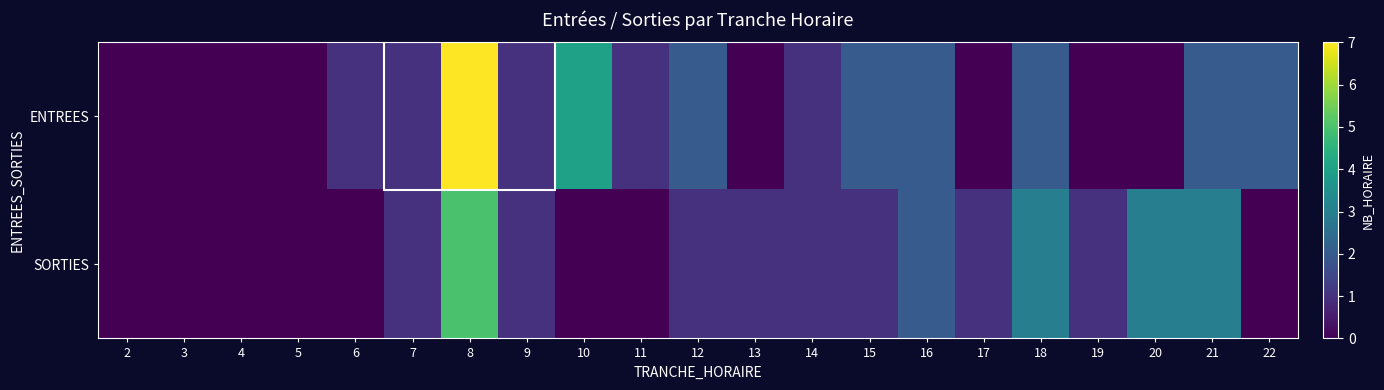

Reading left to right, transcribe all the data shown in this chart.

ENTREES: 2=0	3=0	4=0	5=0	6=1	7=1	8=7	9=1	10=4	11=1	12=2	13=0	14=1	15=2	16=2	17=0	18=2	19=0	20=0	21=2	22=2
SORTIES: 2=0	3=0	4=0	5=0	6=0	7=1	8=5	9=1	10=0	11=0	12=1	13=1	14=1	15=1	16=2	17=1	18=3	19=1	20=3	21=3	22=0